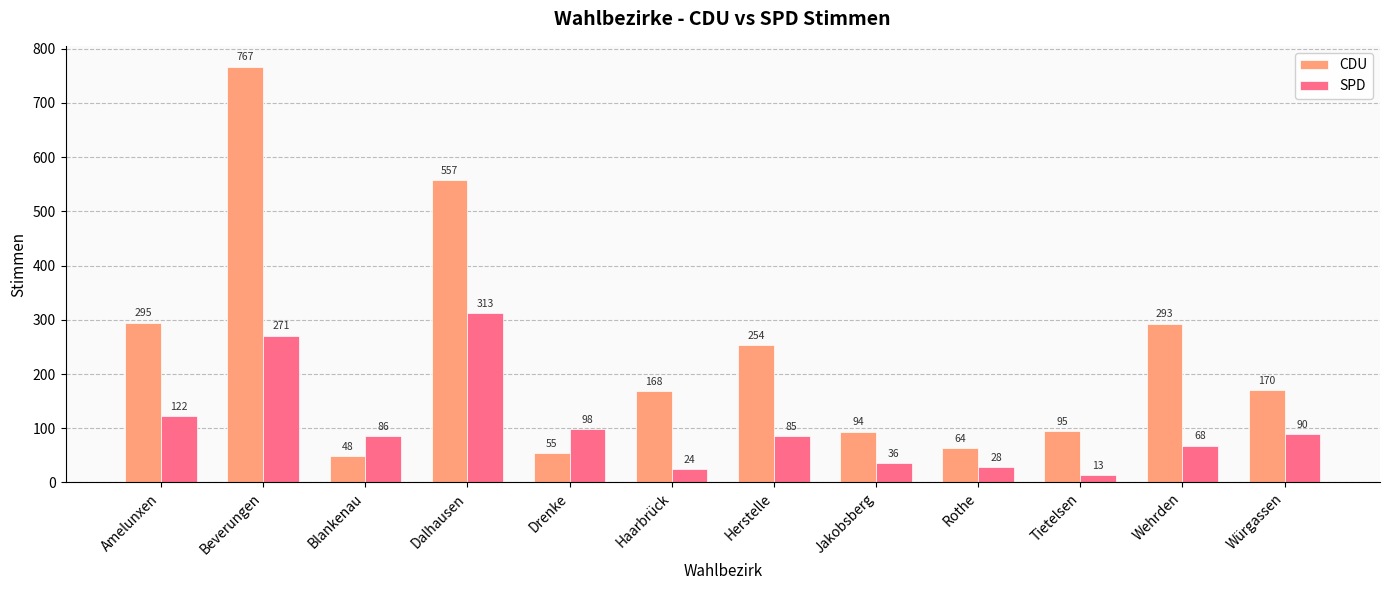

What is the maximum value shown in the chart?

767